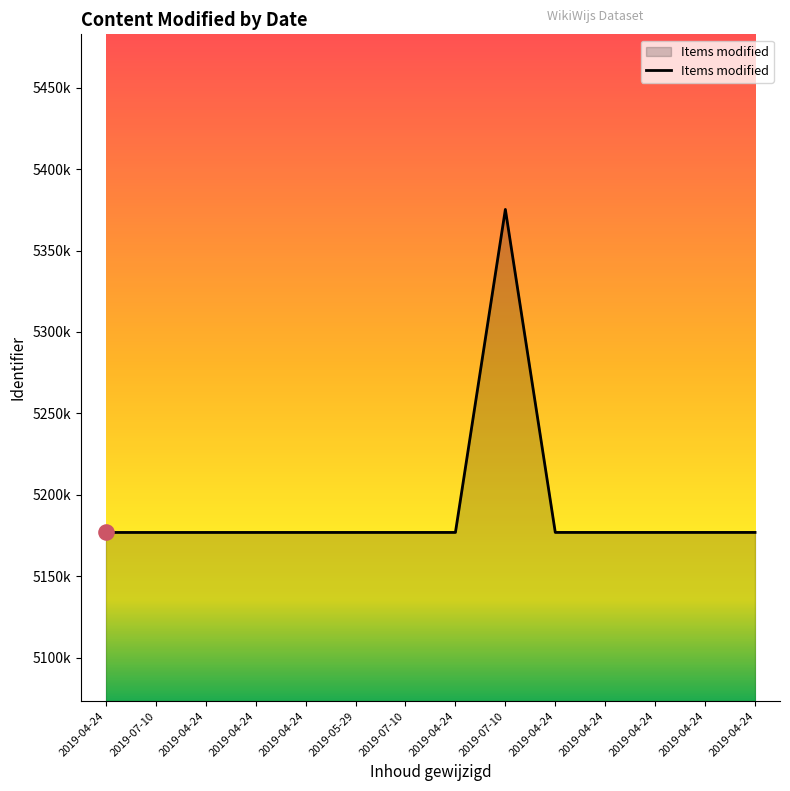

Is this an area chart (filled region under the line)?

Yes